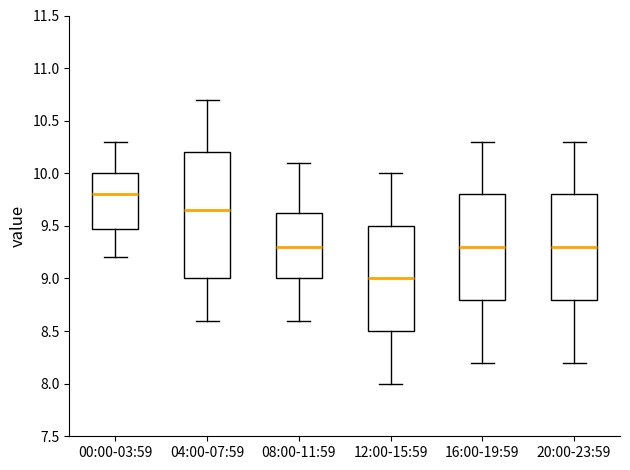

Which box's median line is the lowest?

12:00-15:59